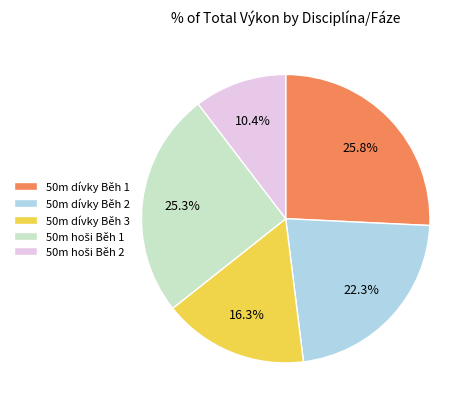

Do 50m dívky Běh 2 and 50m dívky Běh 1 together represent more than half of the pie?

No